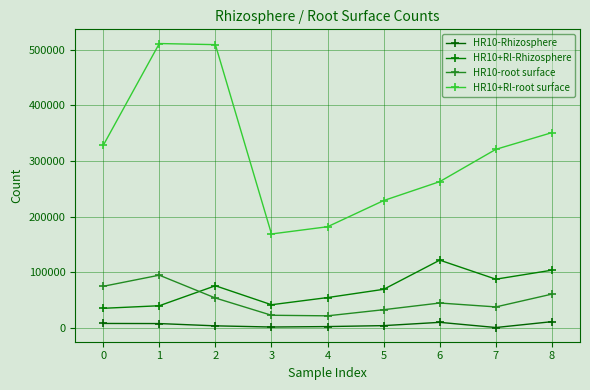

What are all the series names shown in the legend?

HR10-Rhizosphere, HR10+Rl-Rhizosphere, HR10-root surface, HR10+Rl-root surface